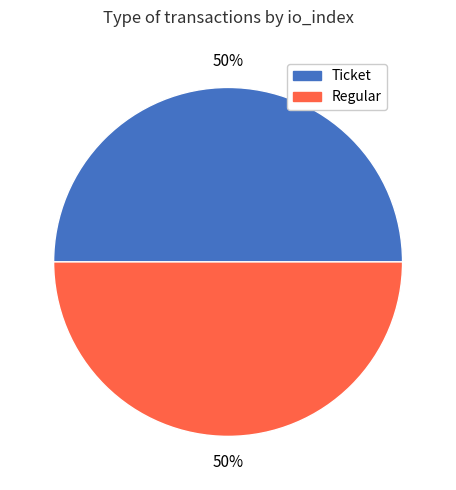

To the nearest percent, what percentage of the pie is Regular?

50%